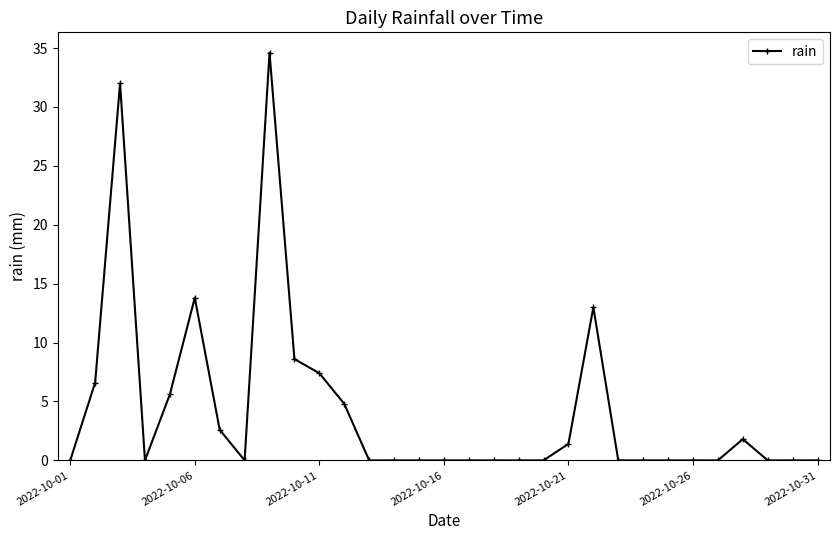

Reading left to right, list all the values displayed in this chart.

0.0	6.6	32.0	0.0	5.6	13.8	2.6	0.0	34.6	8.6	7.4	4.8	0.0	0.0	0.0	0.0	0.0	0.0	0.0	0.0	1.4	13.0	0.0	0.0	0.0	0.0	0.0	1.8	0.0	0.0	0.0